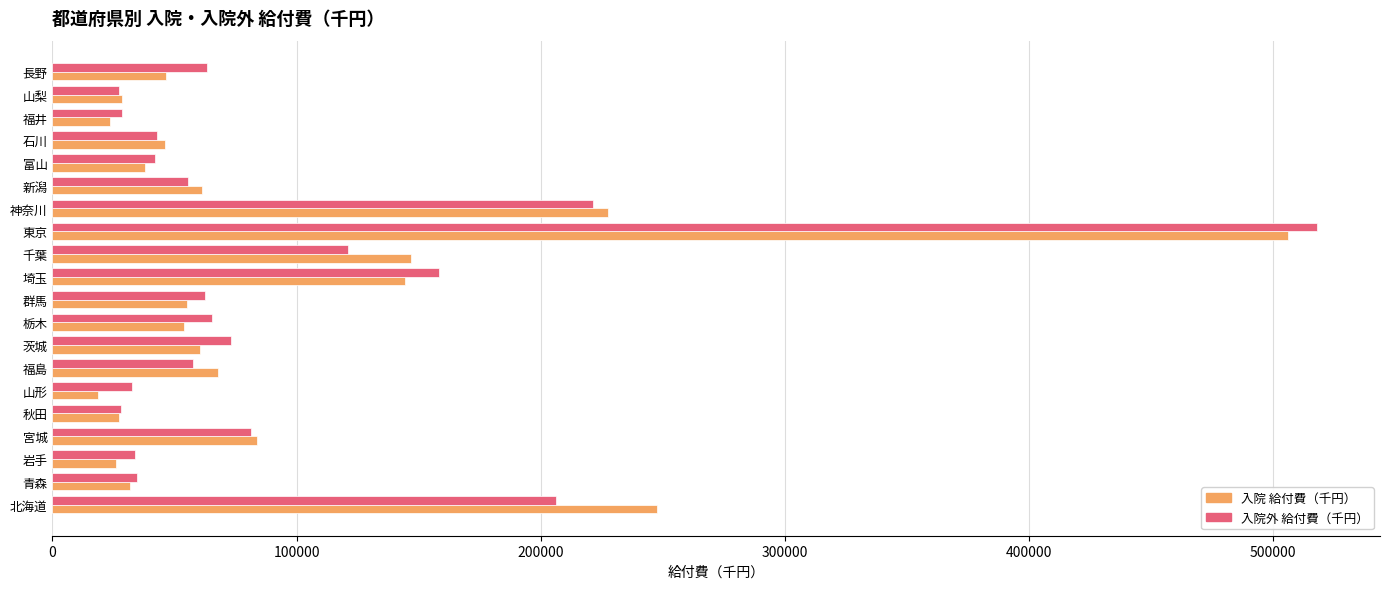

What is the sum of the 入院外 給付費（千円） values at 山形 and 秋田?

60758.1